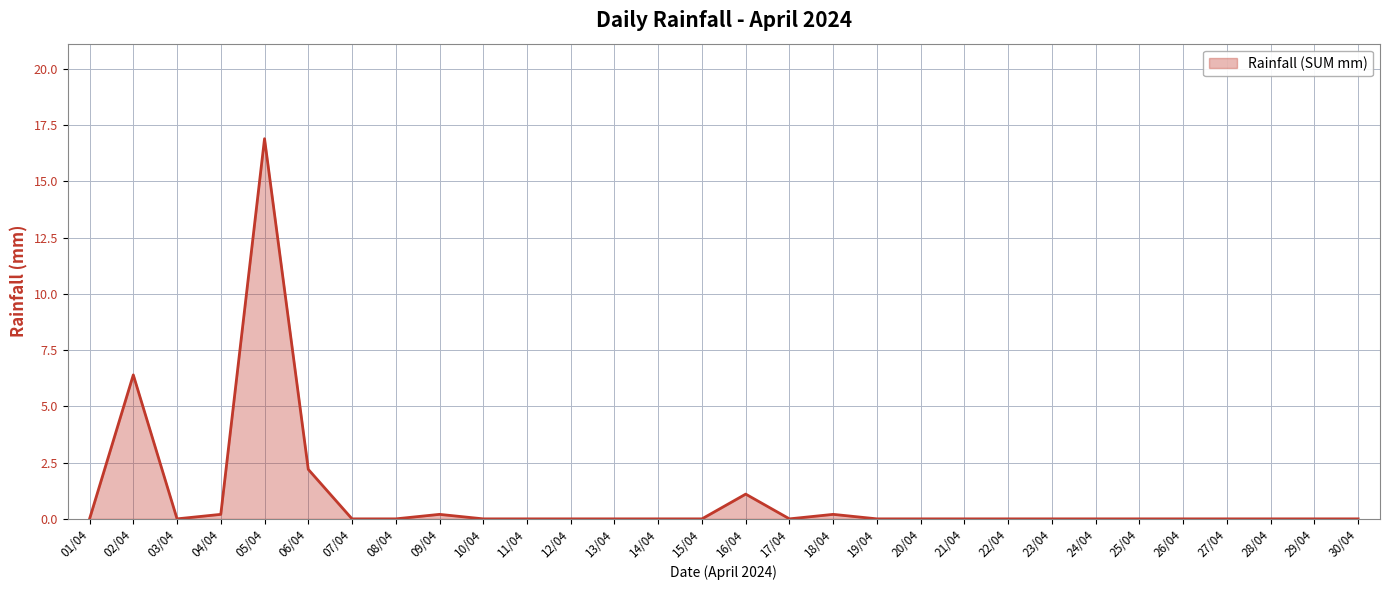

What is the sum of the values at 30/04 and 02/04?

6.4